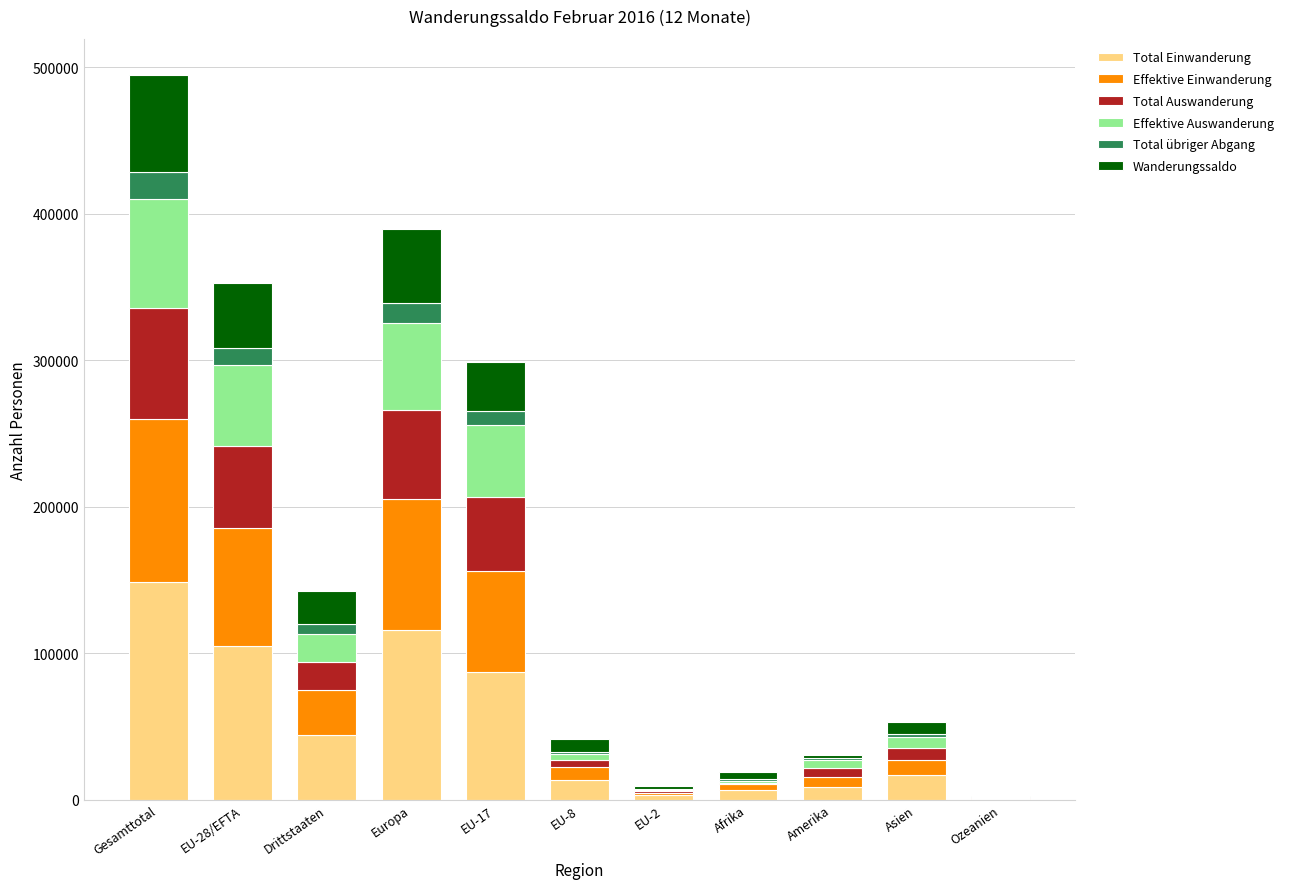

How many distinct data groups are displayed?

6